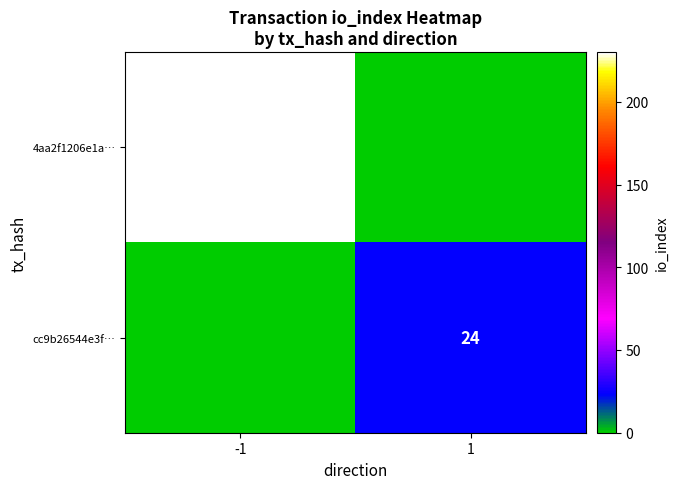

Is it true that 4aa2f1206e1a… equals 385 at -1?

False